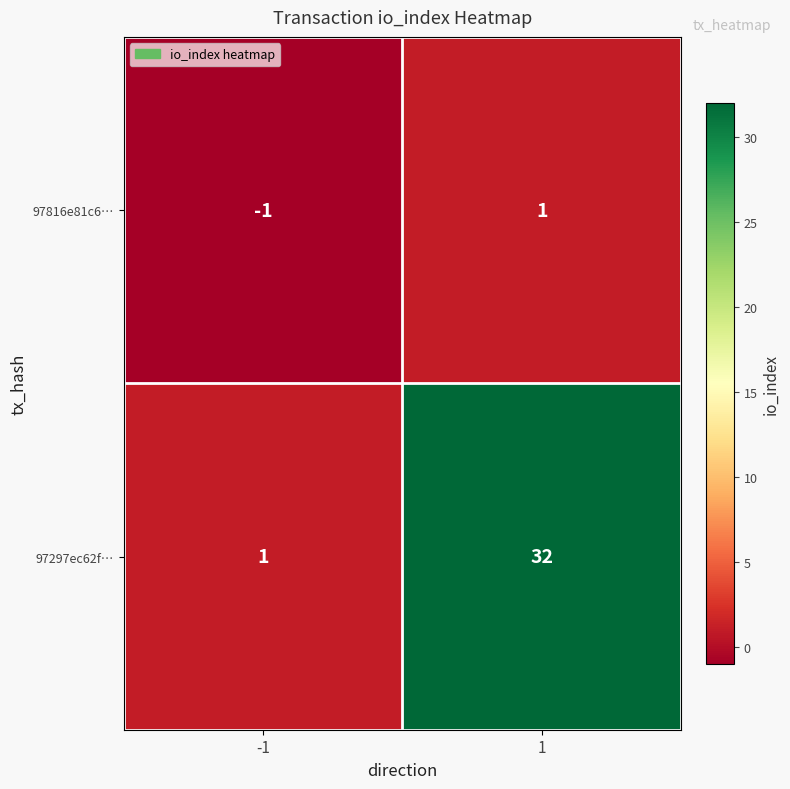

The value of 97816e81c6… at 1 is 1. True or false?

True